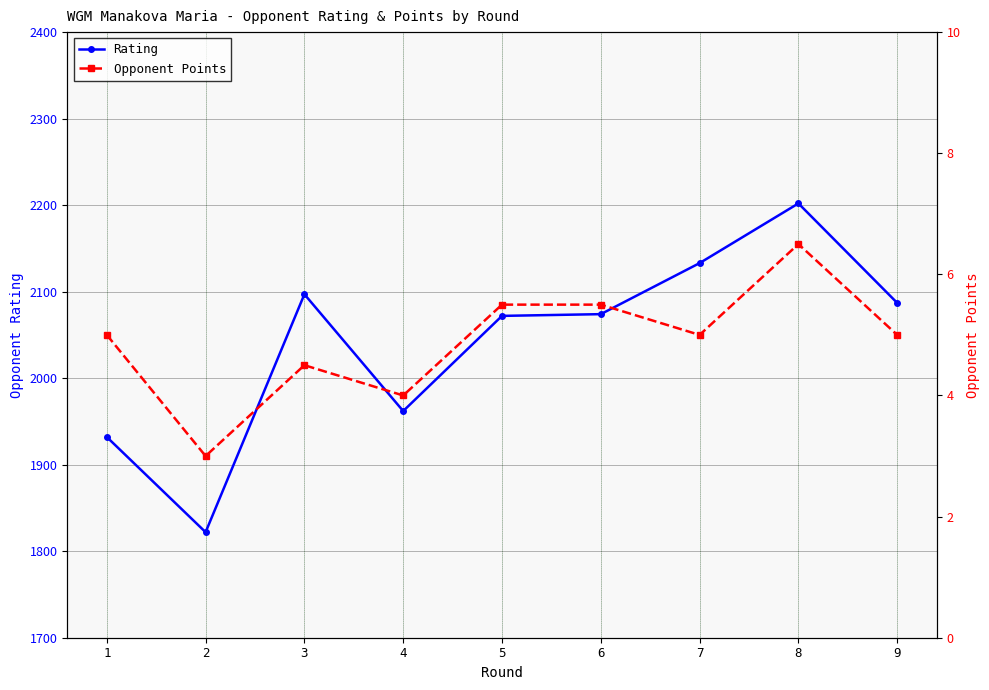

Which series has the largest range (max minus min)?

Rating